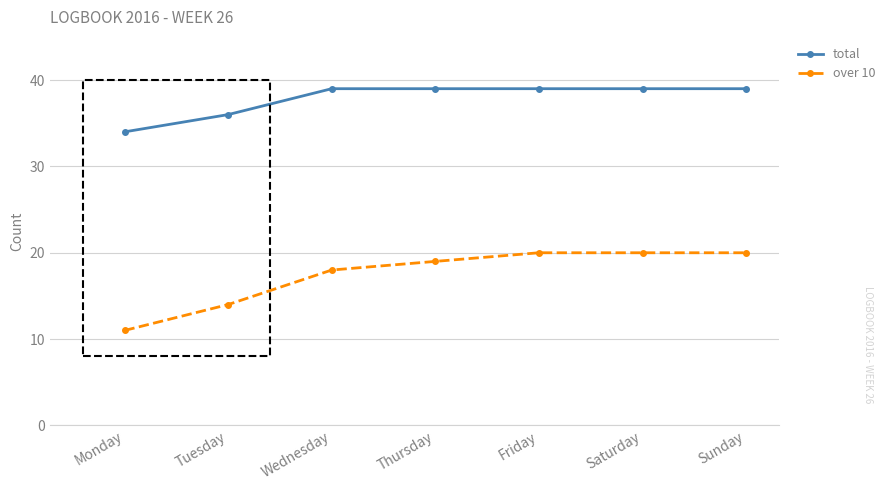

List the series in order of their peak value, highest first.

total, over 10